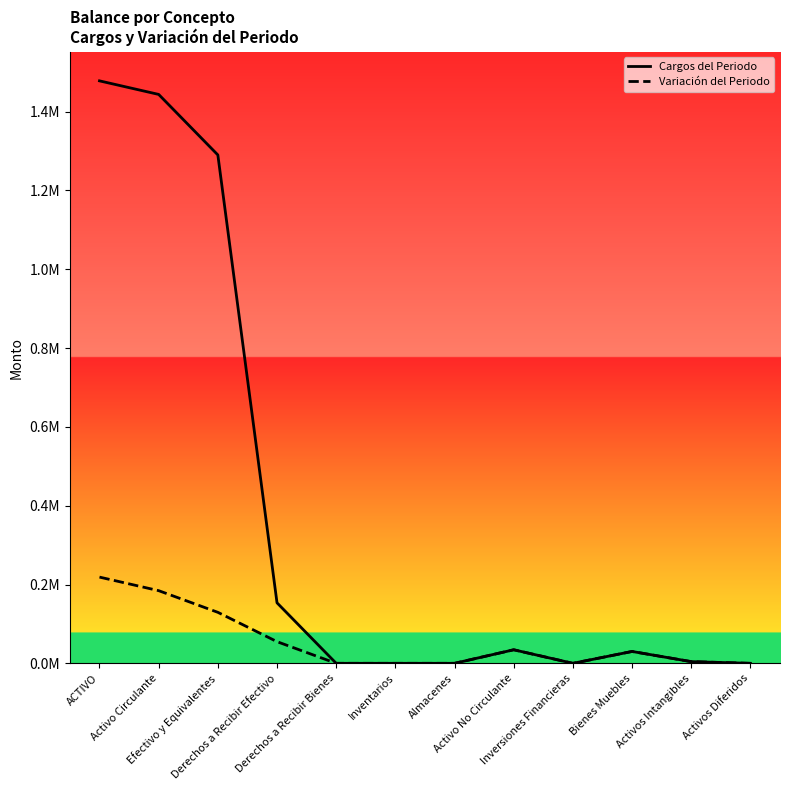

List the series in order of their peak value, highest first.

Cargos del Periodo, Variación del Periodo